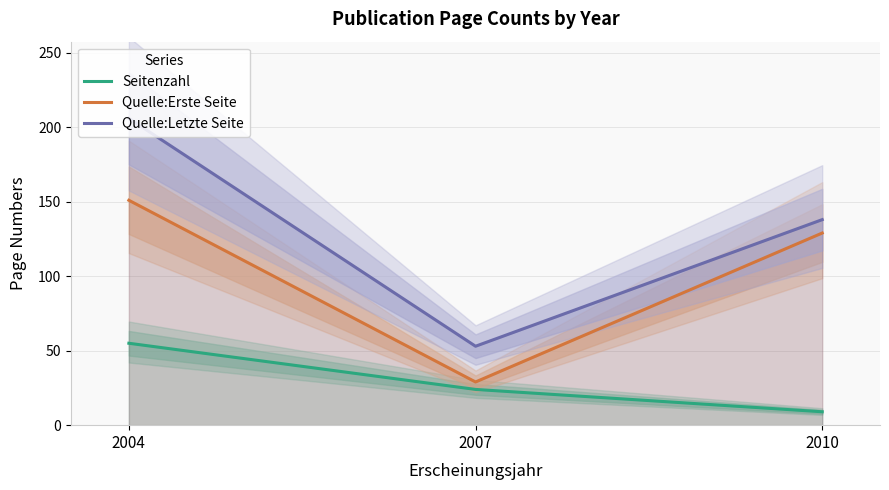

What is the lowest value of the Quelle:Erste Seite series?

29